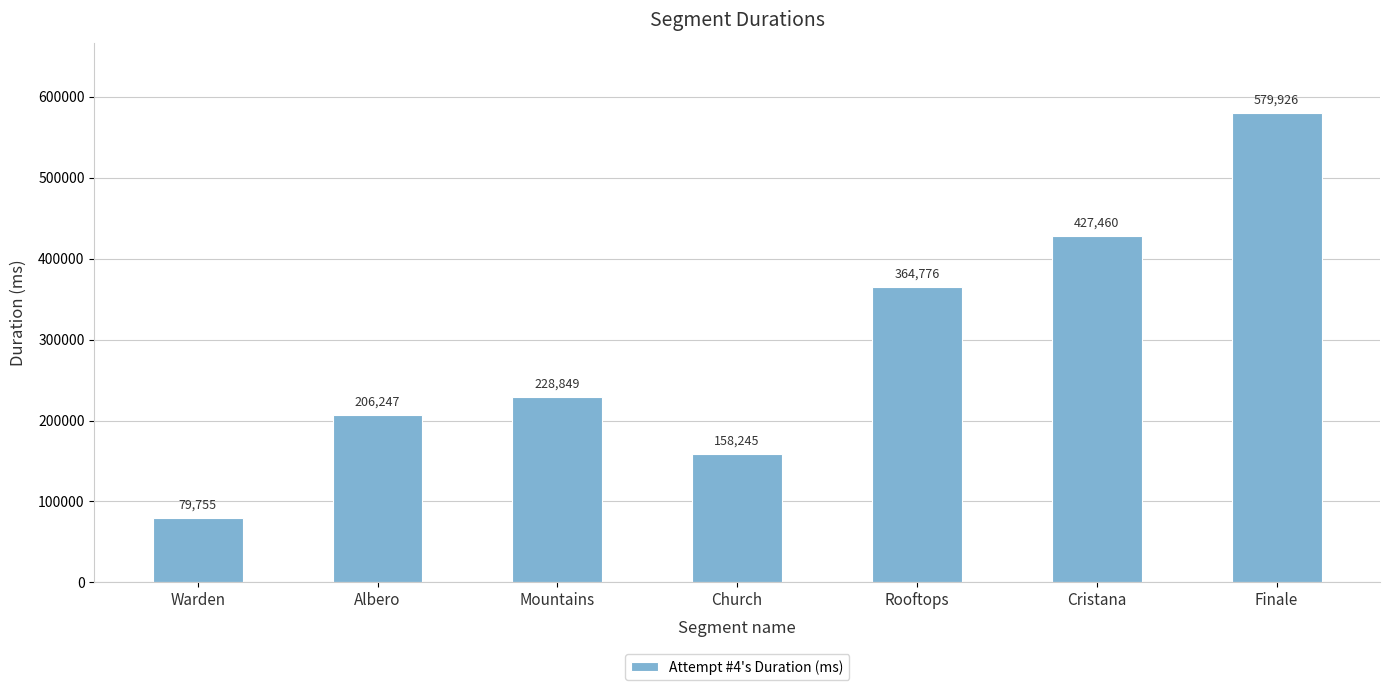

The value at Finale is 579926. True or false?

True